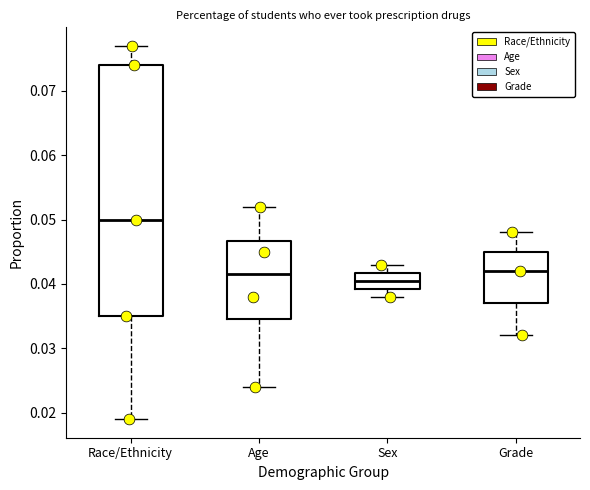

Which box's median line is the highest?

Race/Ethnicity